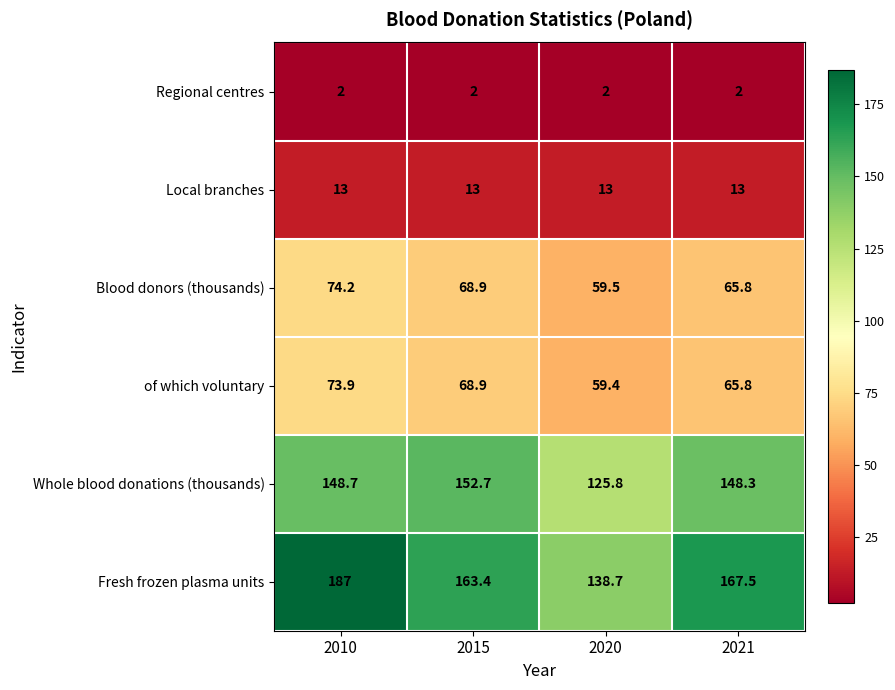

Rank the series by their maximum value, from highest to lowest.

Fresh frozen plasma units, Whole blood donations (thousands), Blood donors (thousands), of which voluntary, Local branches, Regional centres